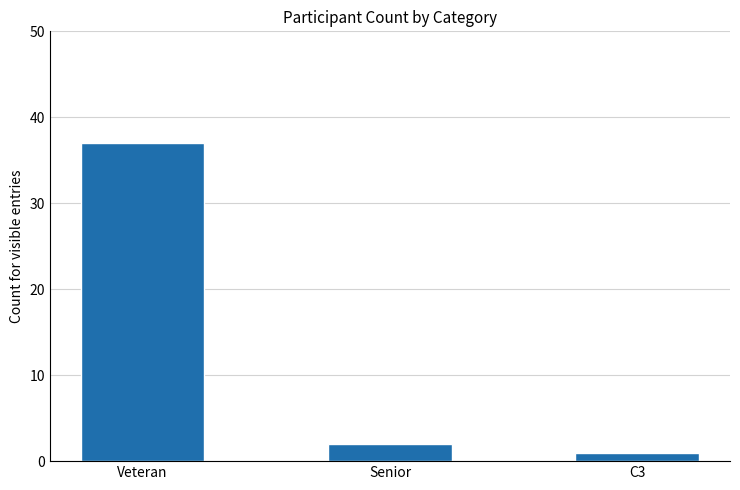

Where is the data nearest to the value 19?

Senior